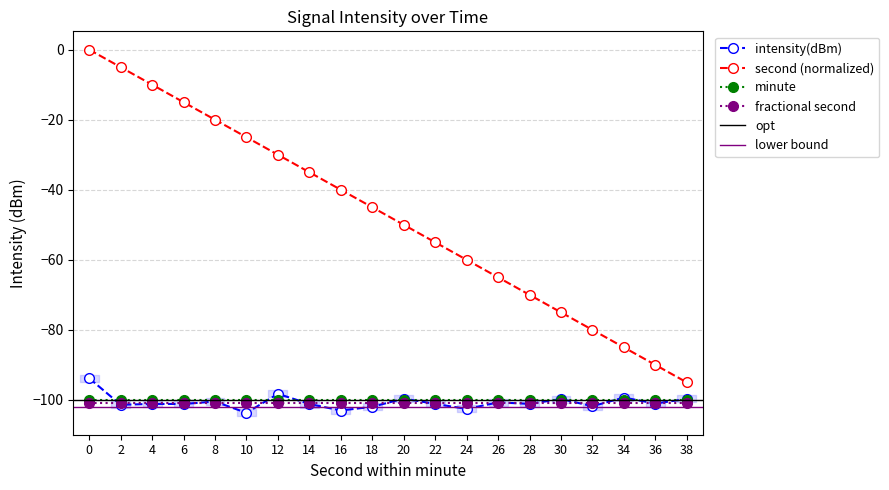

Which has a higher value, 36 or 10?

36